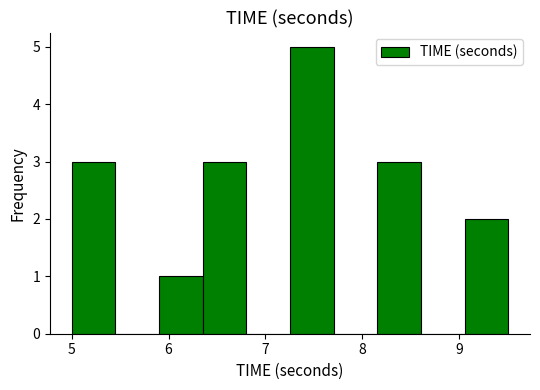

What is the height of the bar covering 5.9 to 6.4 on the x-axis? Neither the bar edges nor the heights are printed on the chart, so give them approximately, as read against the axes.

1